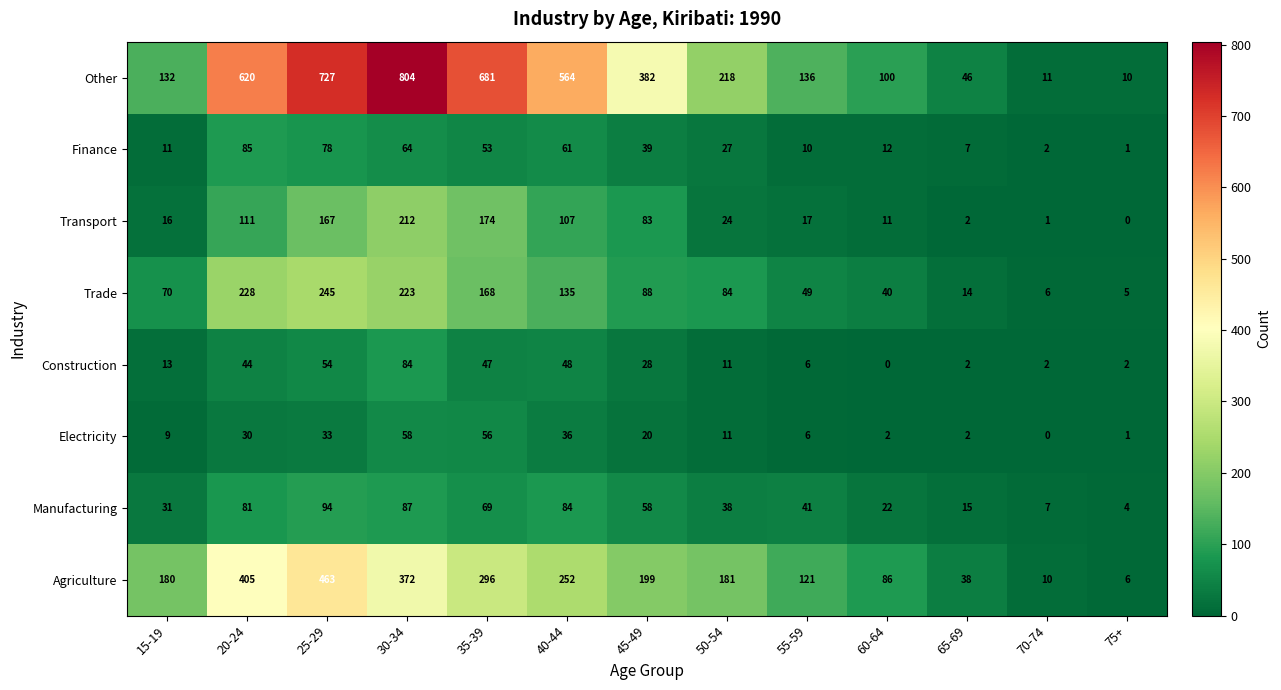

Which series has the largest range (max minus min)?

Other